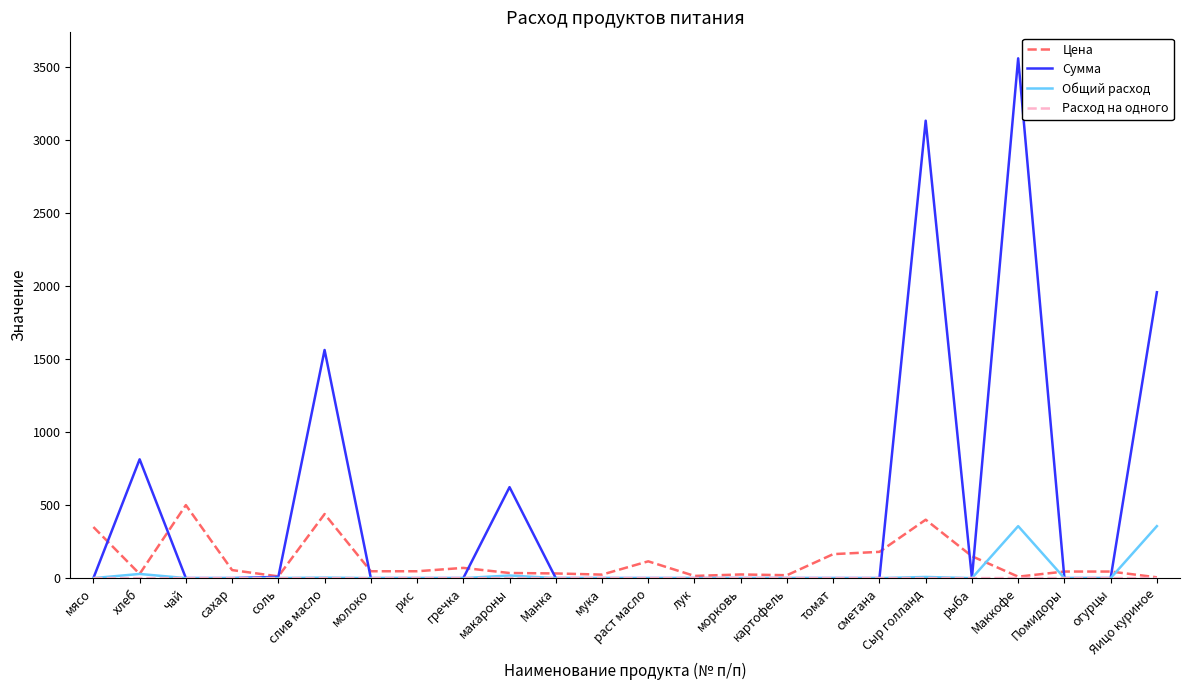

Which series has the largest total across all categories?

Сумма